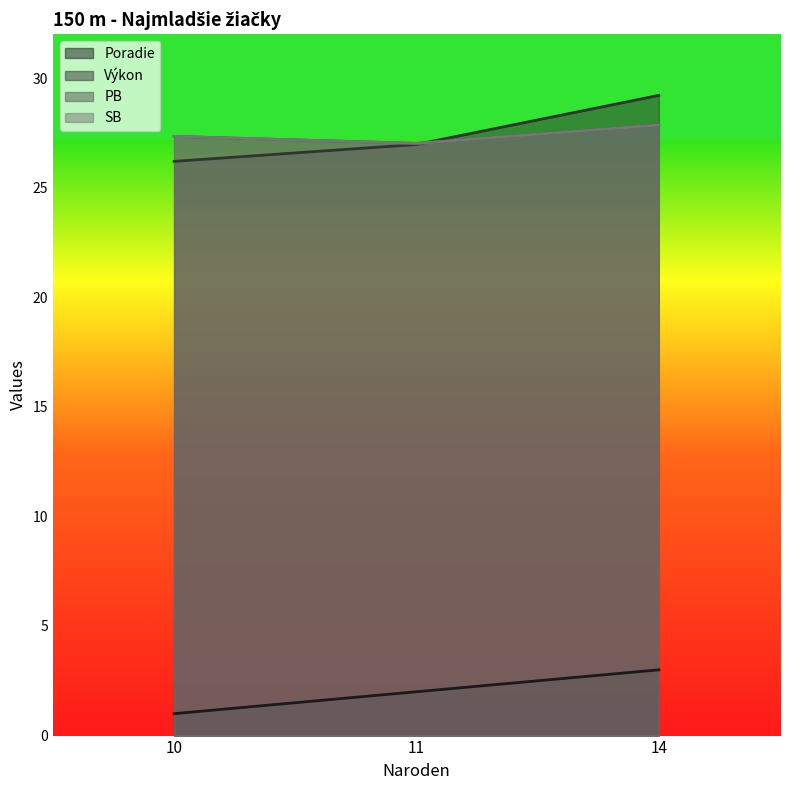

Reading right to left, what are all the values shown in this chart?

Poradie: 14=3.0	11=2.0	10=1.0
Výkon: 14=29.2	11=27.0	10=26.2
PB: 14=27.9	11=27.0	10=27.3
SB: 14=27.9	11=27.0	10=27.3